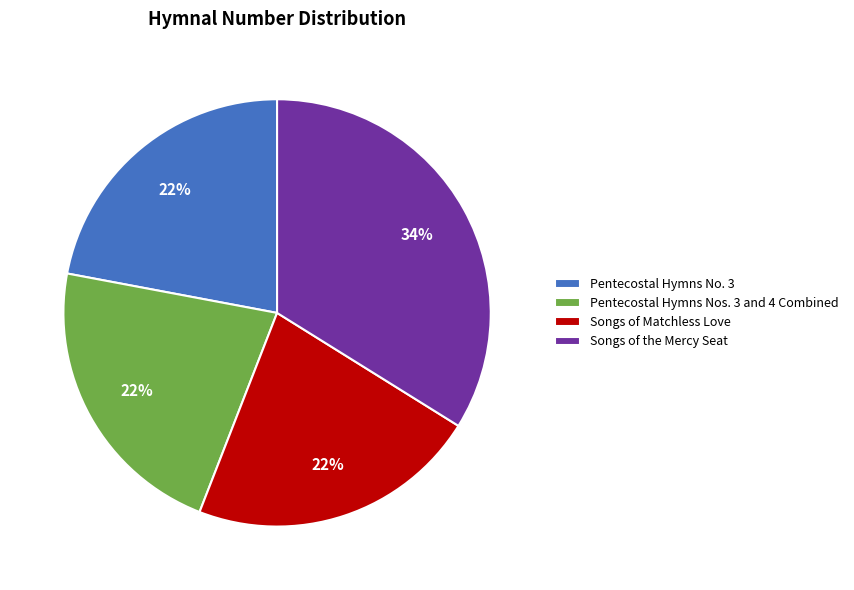

The Songs of Matchless Love slice represents 7% of the pie. True or false?

False